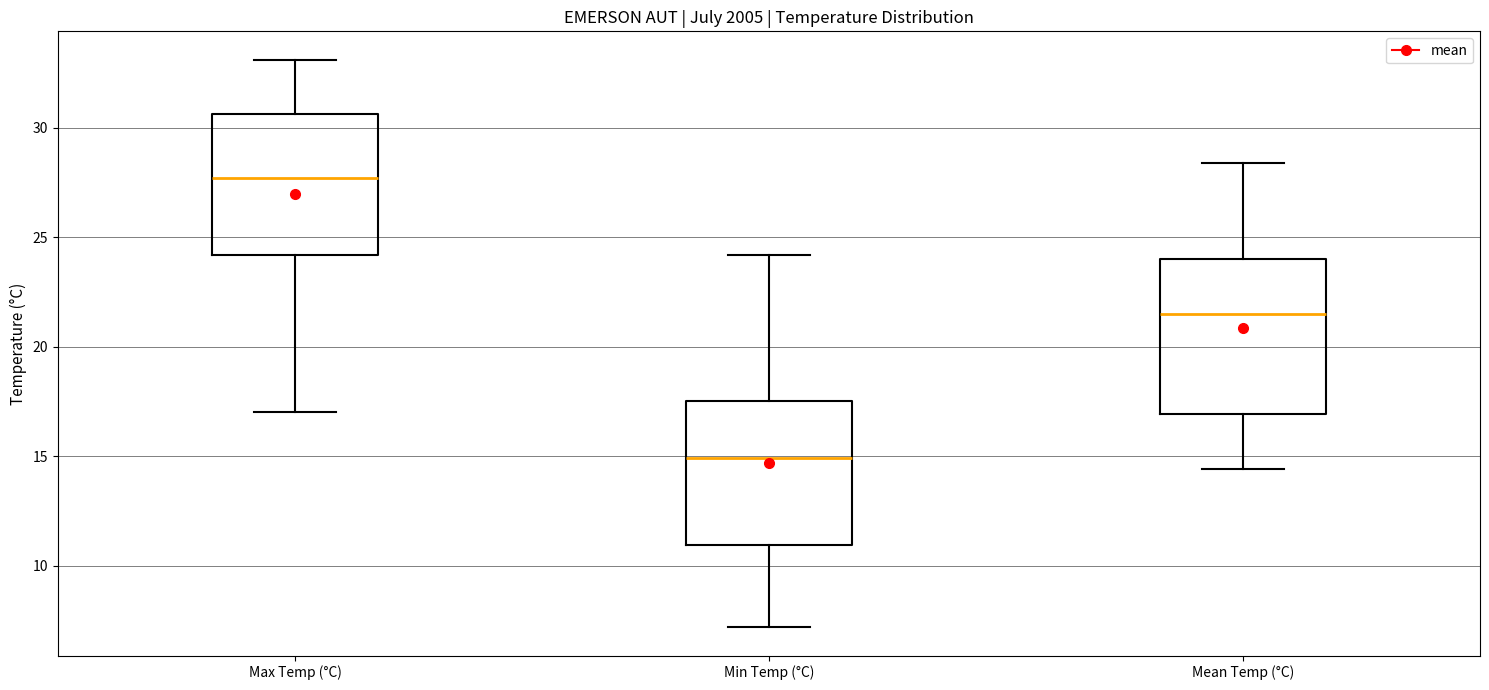

Reading left to right, read every box against the y-axis: the position of its median line, the range the box covers, and the ends of its whiskers. The values are not printed on the chart, so give them approximately, as read against the axis.

Max Temp (°C): median 27.5, box 24.0 to 30.5, whiskers 17.0 to 33.0
Min Temp (°C): median 15.0, box 11.0 to 17.5, whiskers 7.0 to 24.0
Mean Temp (°C): median 21.5, box 17.0 to 24.0, whiskers 14.5 to 28.5